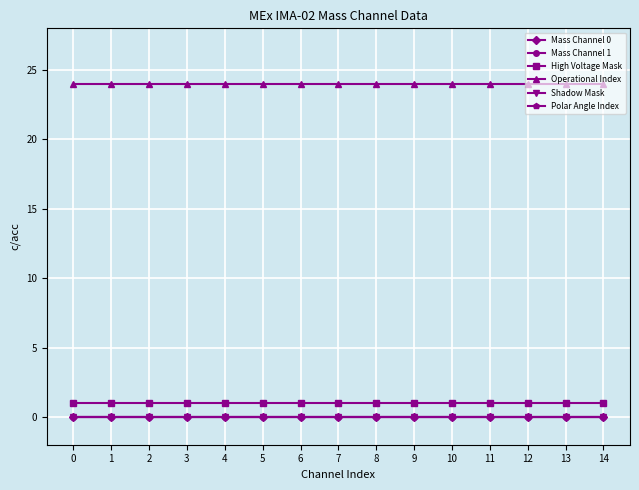

At how many categories does at least one series exceed 17?

15